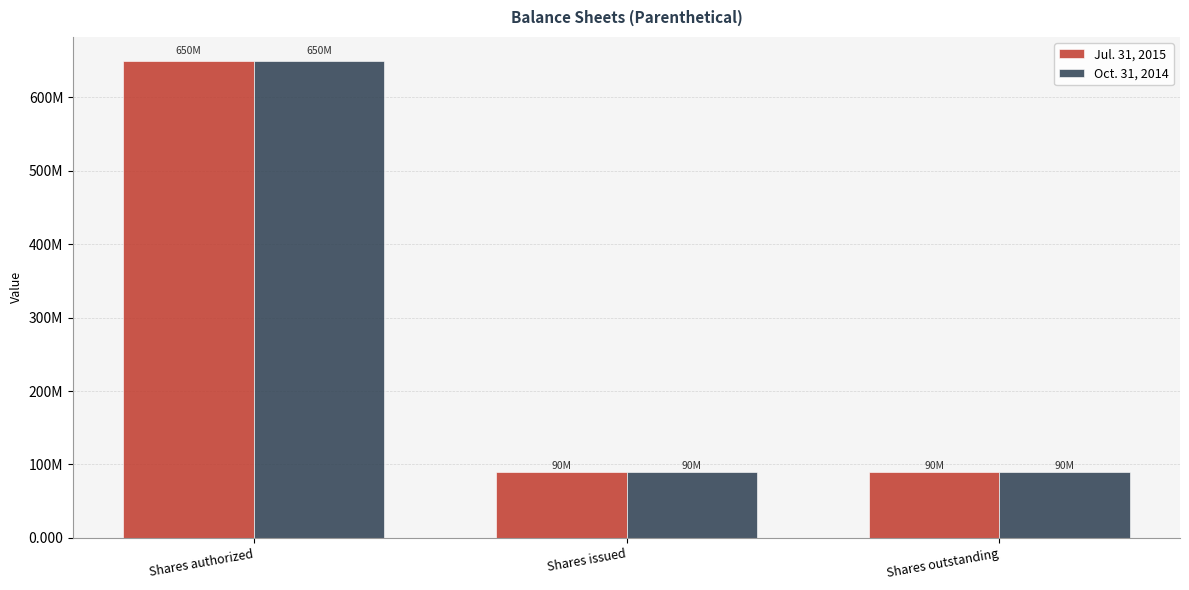

Is it true that Oct. 31, 2014 equals 650000000 at Shares authorized?

True